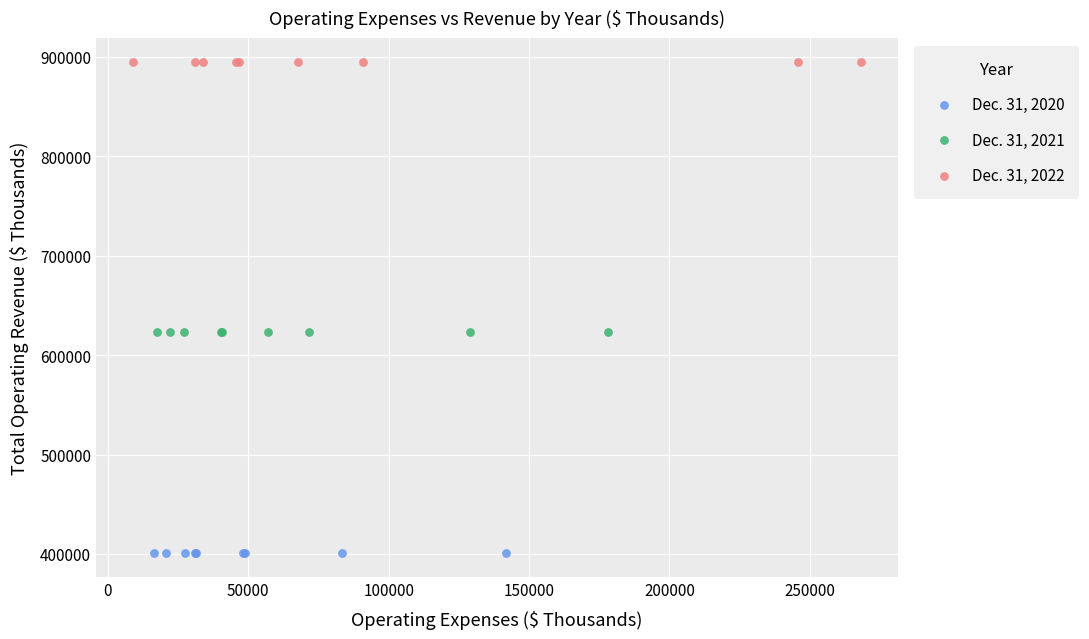

Which series reaches the minimum Y coordinate?

Dec. 31, 2020